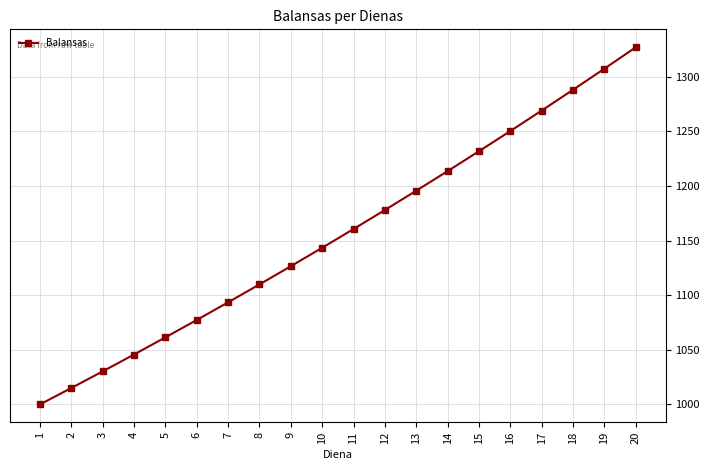

The value at 10 is 1143.4. True or false?

True